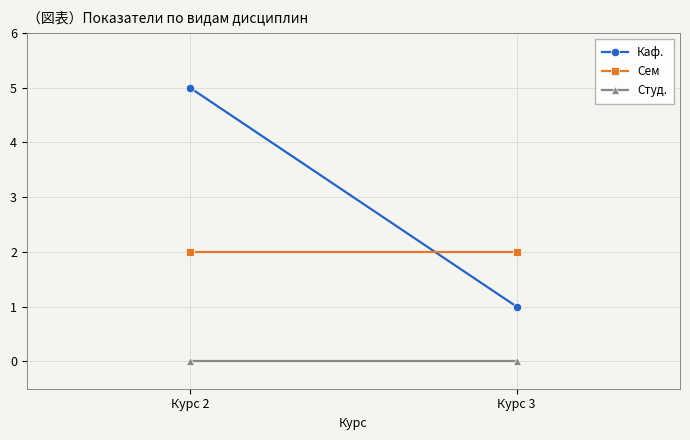

Reading right to left, transcribe all the data shown in this chart.

Каф.: 1	5
Сем: 2	2
Студ.: 0	0